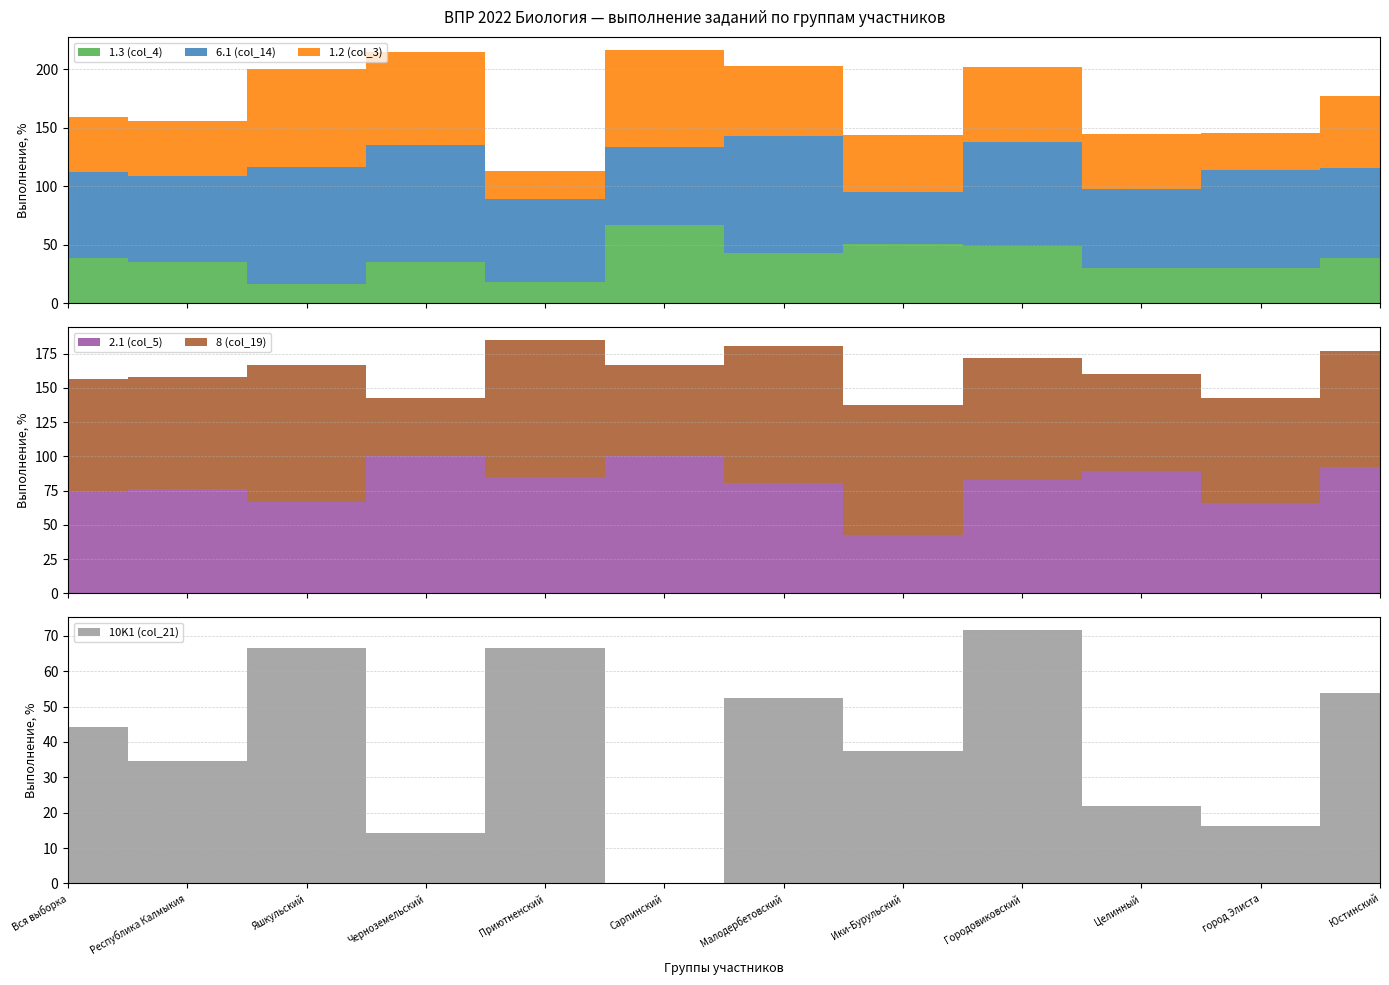

Reading left to right, list all the values displayed in this chart.

1.3 (col_4): Вся выборка=38.7	Республика Калмыкия=35.8	Яшкульский=16.7	Черноземельский=35.7	Приютненский=18.5	Сарпинский=66.7	Малодербетовский=42.9	Ики-Бурульский=50.9	Городовиковский=48.9	Целинный=29.9	город Элиста=30.6	Юстинский=38.5
6.1 (col_14): Вся выборка=73.9	Республика Калмыкия=73.3	Яшкульский=100.0	Черноземельский=100.0	Приютненский=70.4	Сарпинский=66.7	Малодербетовский=100.0	Ики-Бурульский=44.6	Городовиковский=89.1	Целинный=67.9	город Элиста=83.8	Юстинский=76.9
1.2 (col_3): Вся выборка=46.2	Республика Калмыкия=46.6	Яшкульский=83.3	Черноземельский=78.6	Приютненский=24.1	Сарпинский=83.3	Малодербетовский=59.5	Ики-Бурульский=48.2	Городовиковский=64.1	Целинный=46.7	город Элиста=31.2	Юстинский=61.5
2.1 (col_5): Вся выборка=73.9	Республика Калмыкия=76.6	Яшкульский=66.7	Черноземельский=100.0	Приютненский=85.2	Сарпинский=100.0	Малодербетовский=81.0	Ики-Бурульский=42.9	Городовиковский=82.6	Целинный=89.0	город Элиста=66.2	Юстинский=92.3
8 (col_19): Вся выборка=82.7	Республика Калмыкия=81.2	Яшкульский=100.0	Черноземельский=42.9	Приютненский=100.0	Сарпинский=66.7	Малодербетовский=100.0	Ики-Бурульский=94.6	Городовиковский=89.1	Целинный=70.8	город Элиста=76.2	Юстинский=84.6
10K1 (col_21): Вся выборка=44.3	Республика Калмыкия=34.6	Яшкульский=66.7	Черноземельский=14.3	Приютненский=66.7	Сарпинский=0.0	Малодербетовский=52.4	Ики-Бурульский=37.5	Городовиковский=71.7	Целинный=21.9	город Элиста=16.2	Юстинский=53.9